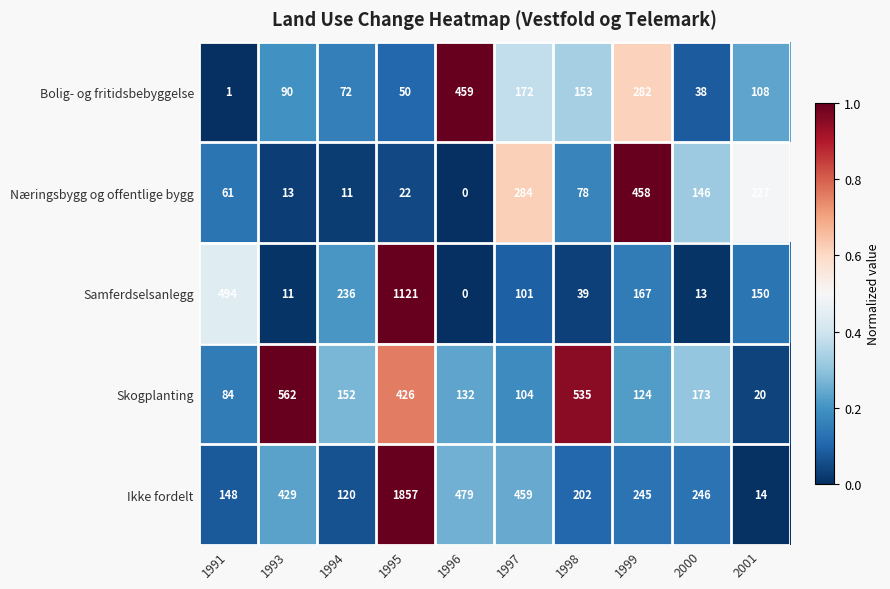

Which series has the largest total across all categories?

Ikke fordelt